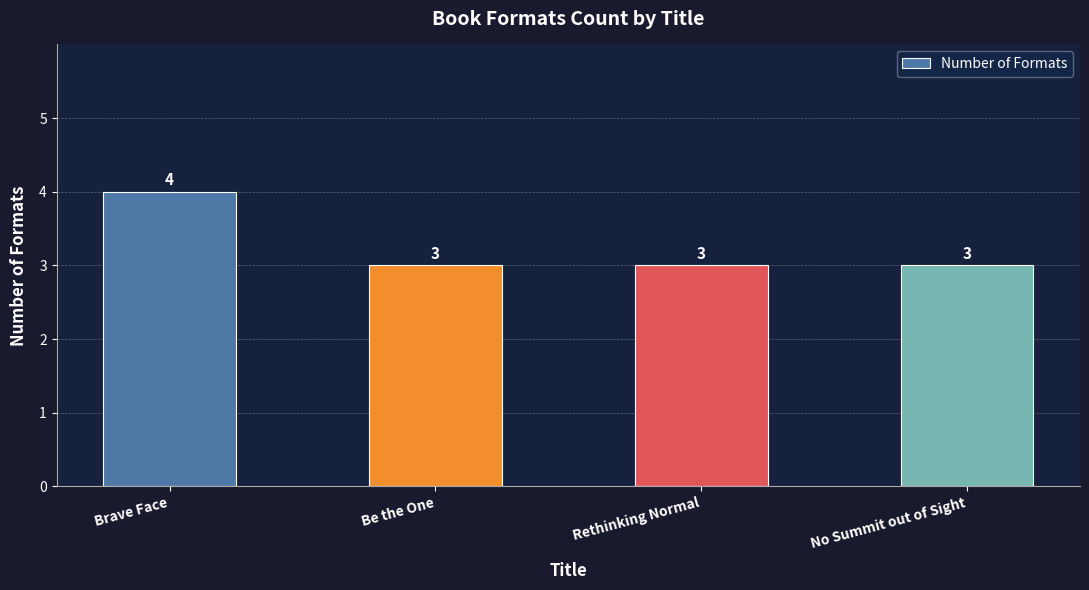

Count the values in the range 3 to 4.

4